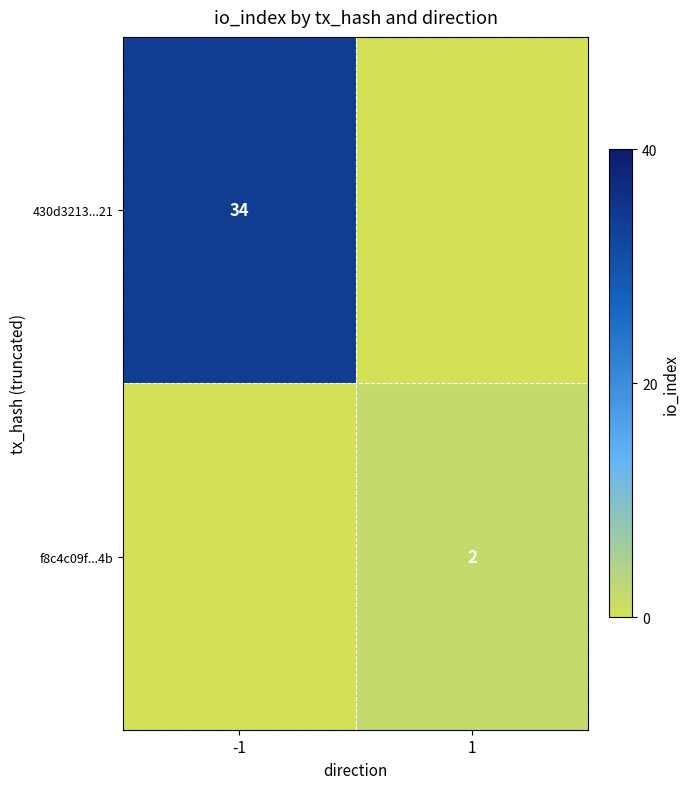

Is it true that 430d3213...21 equals 15 at -1?

False